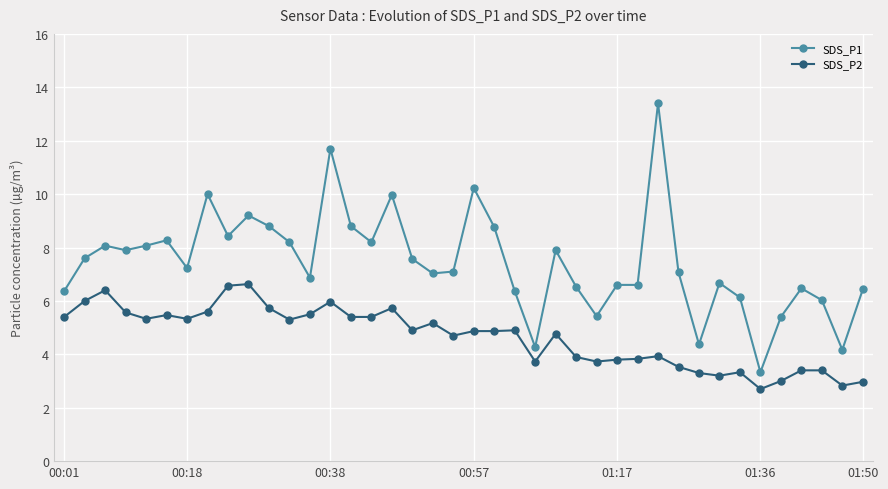

True or false: SDS_P1 and SDS_P2 cross at least once.

False